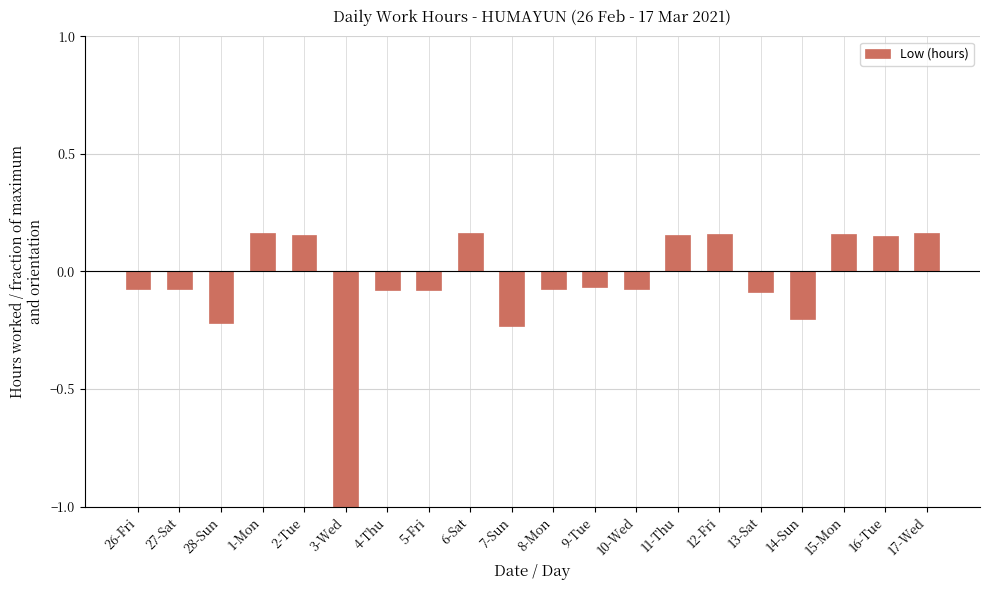

At which label does the data first exceed 0?

1-Mon